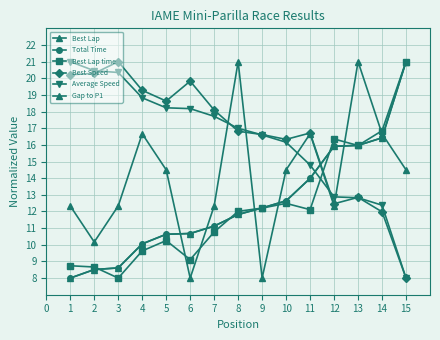

Does the chart have visible grid lines?

Yes